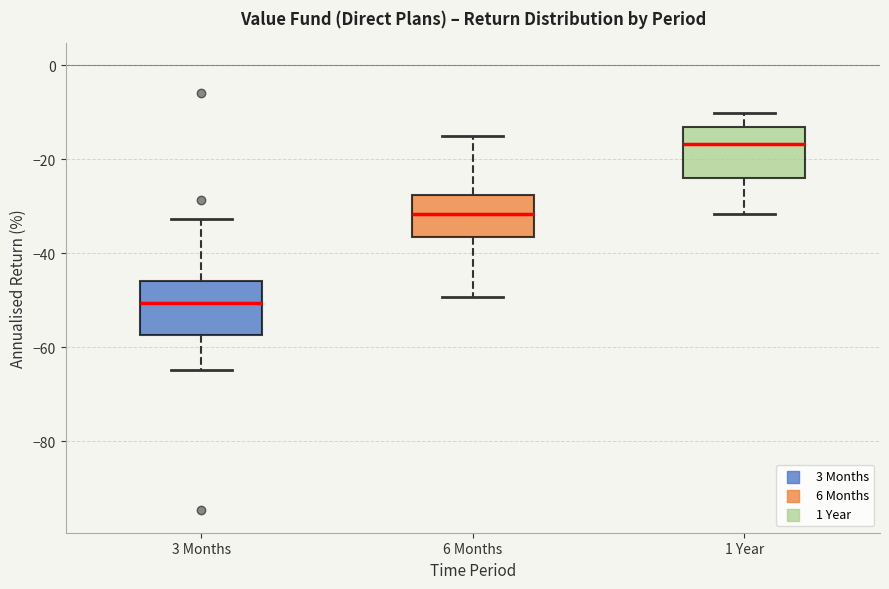

Which box's median line is the lowest?

3 Months